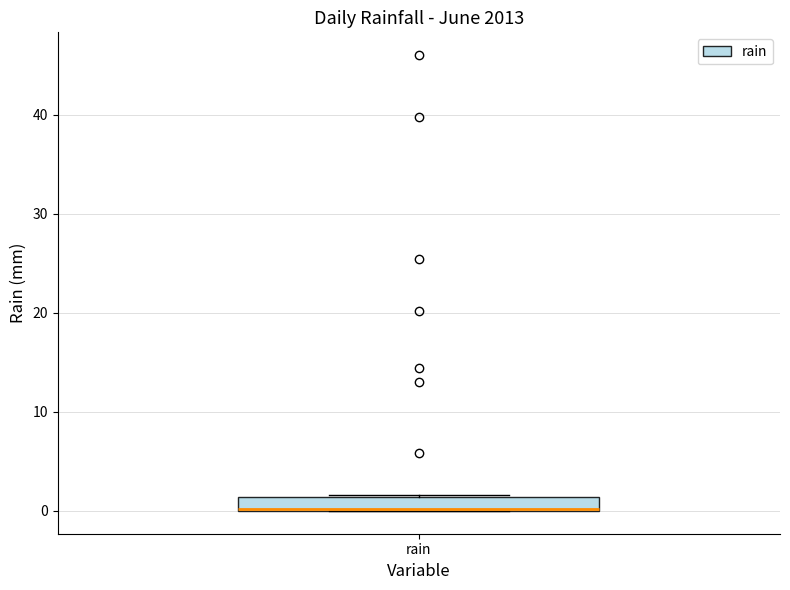

Where is the lower edge of the box for rain on the y-axis? The values are not printed on the chart, so give them approximately, as read against the axis.

0